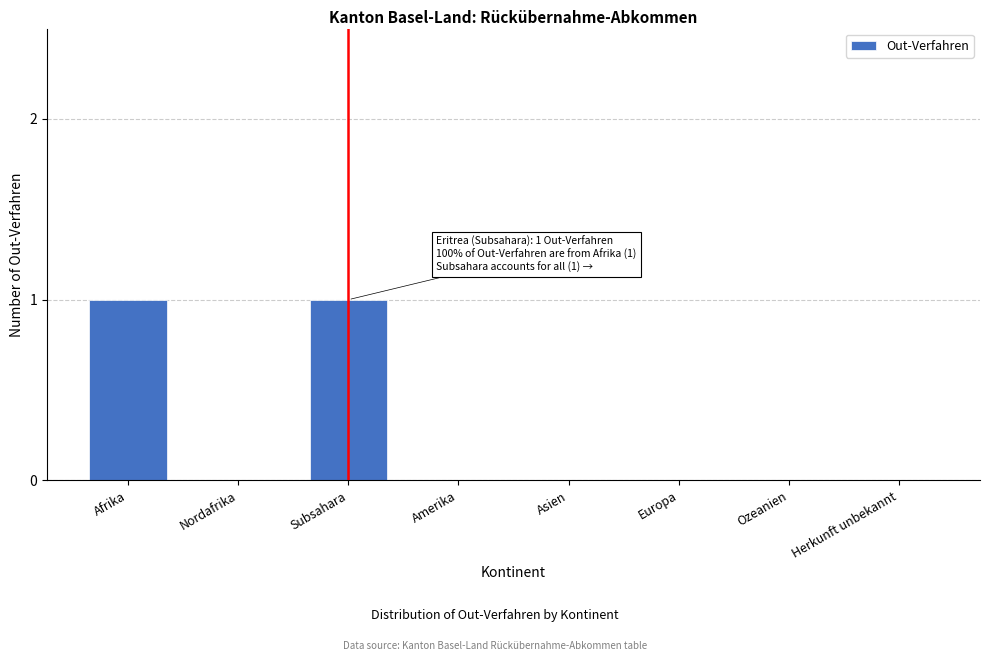

Reading right to left, extract all data points from this chart.

Herkunft unbekannt=0	Ozeanien=0	Europa=0	Asien=0	Amerika=0	Subsahara=1	Nordafrika=0	Afrika=1